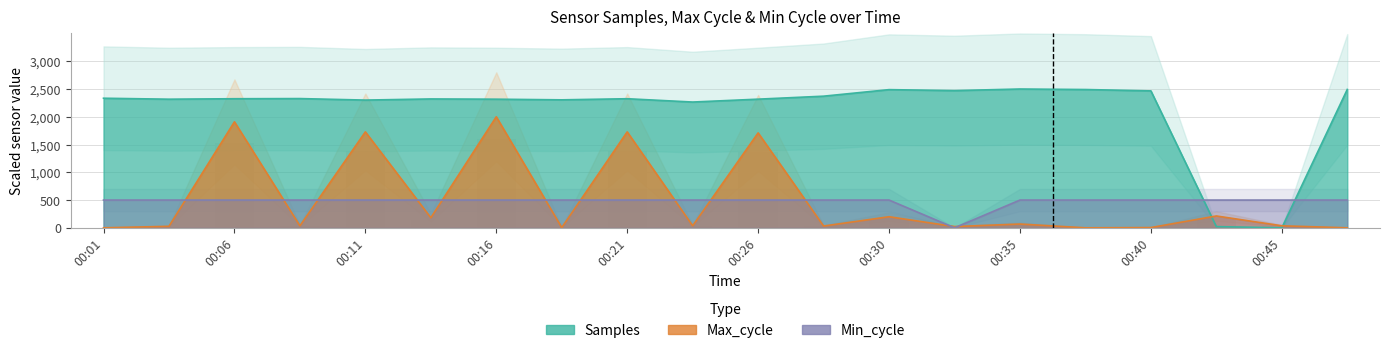

What is the highest value of the Min_cycle series?

500.0